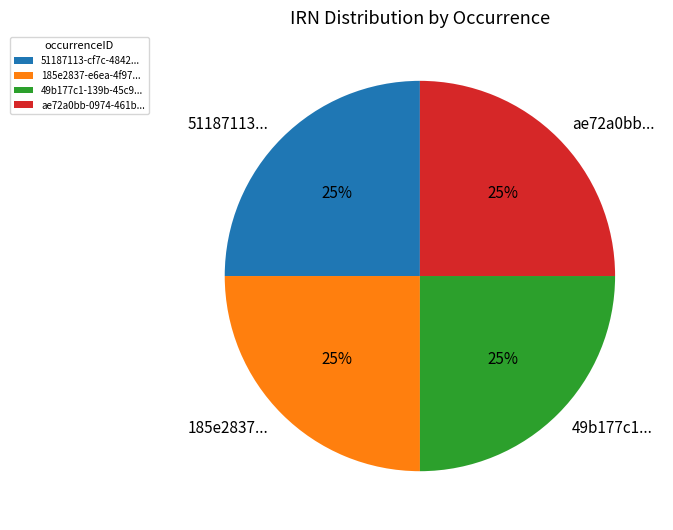

The 185e2837... slice represents 14% of the pie. True or false?

False